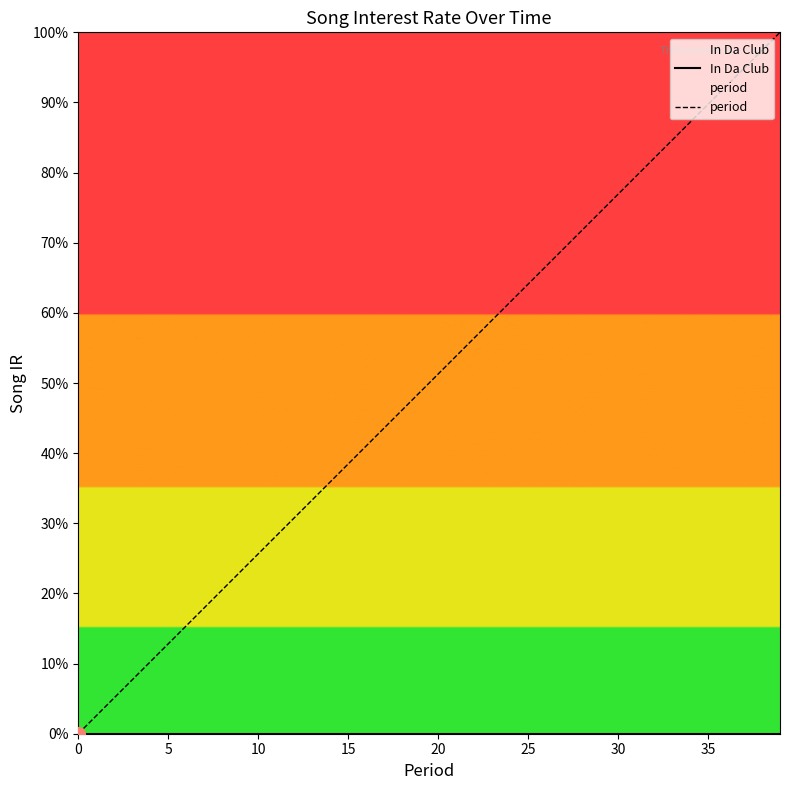

Does the chart have visible grid lines?

No